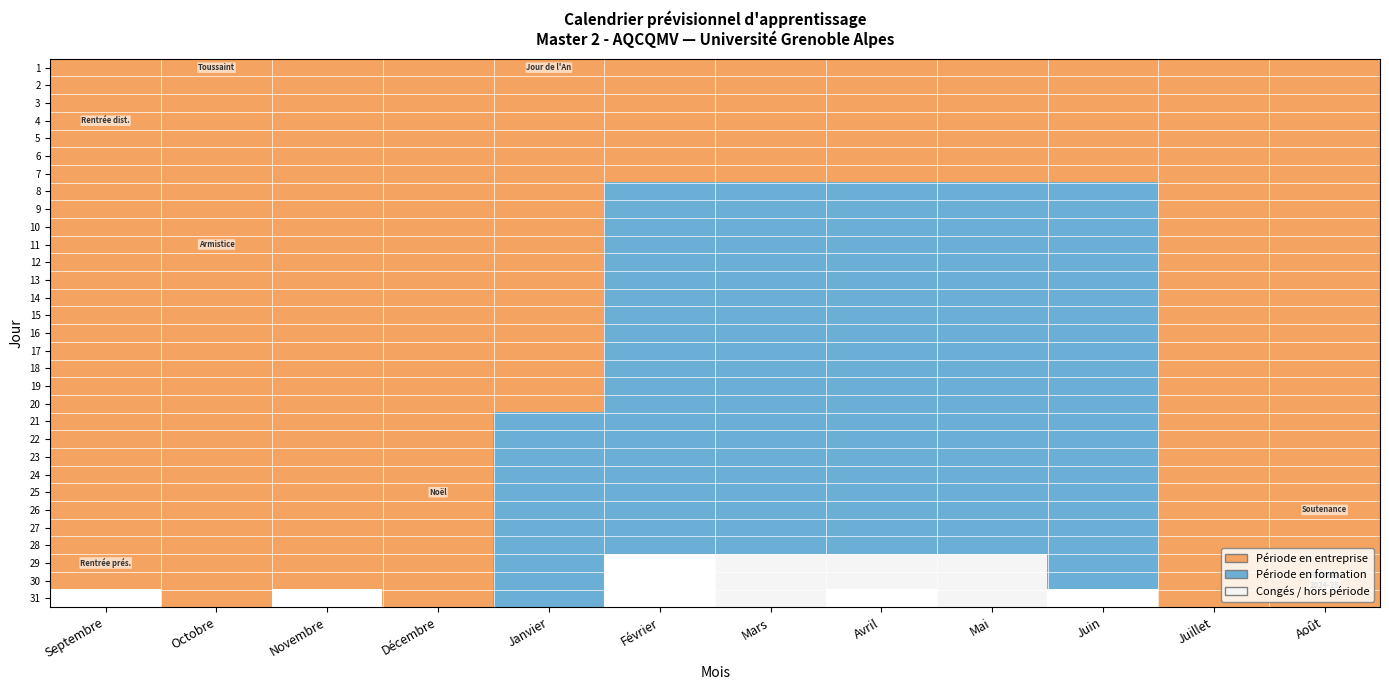

True or false: 28 has a value of 2.0 at Juin.

True